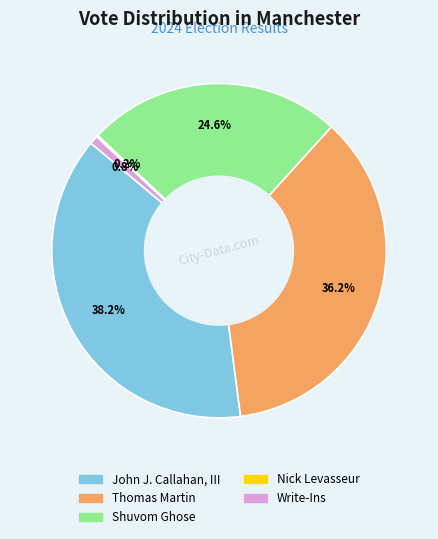

Does any single category account for the majority?

No